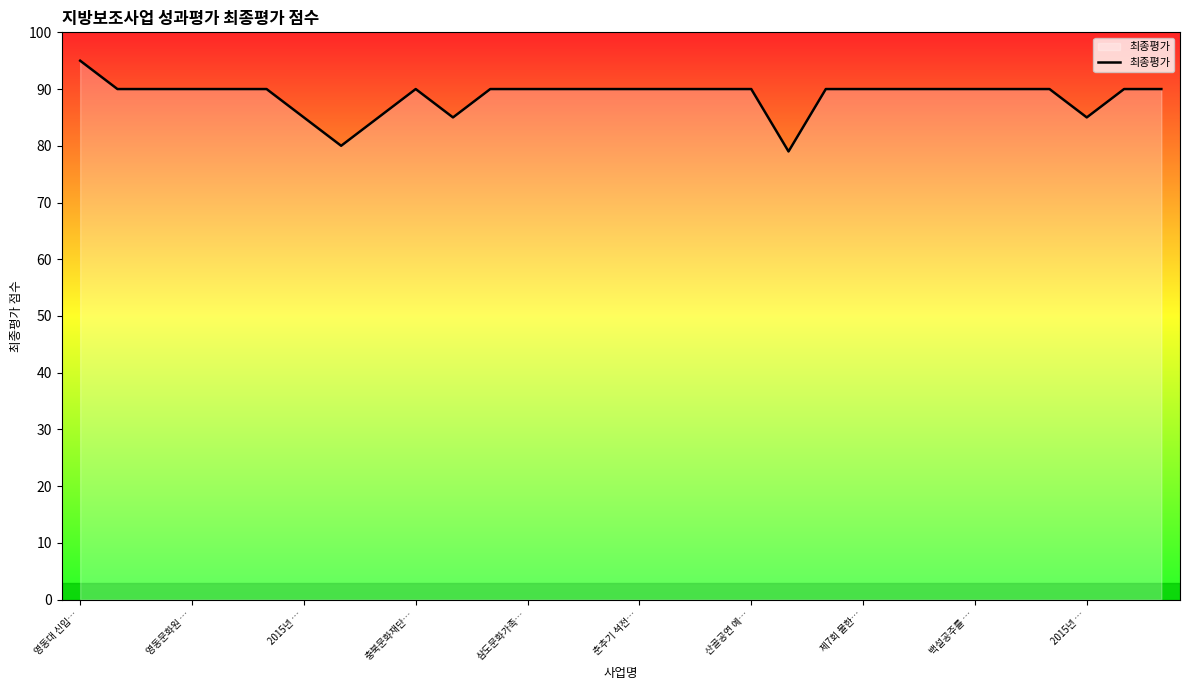

What is the difference between the maximum and minimum values?

16